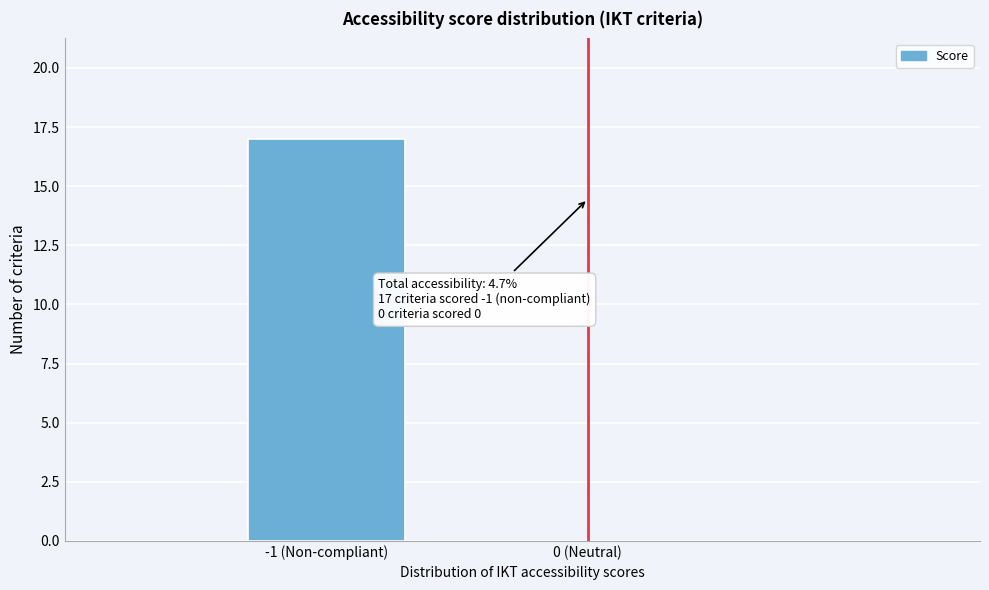

Reading right to left, extract all data points from this chart.

0 (Neutral)=0	-1 (Non-compliant)=17